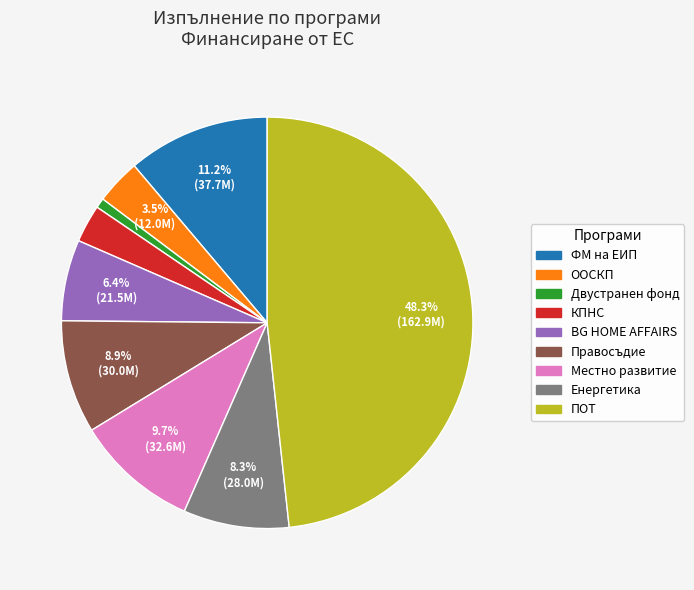

Does any single category account for the majority?

No